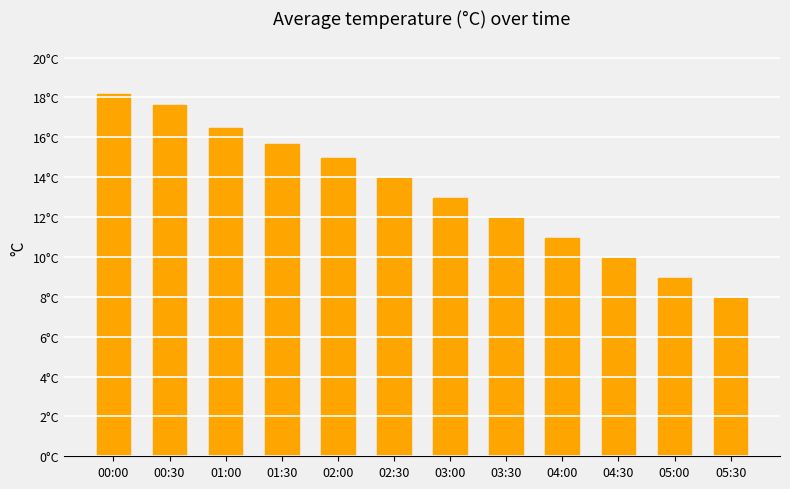

Where does the data first go above 13?

00:00